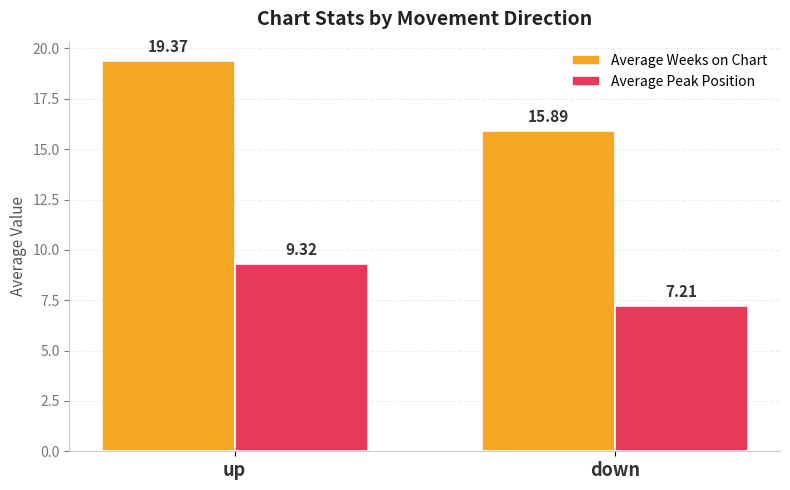

What is the value of the Average Weeks on Chart bar at the 2nd from the left?

15.9